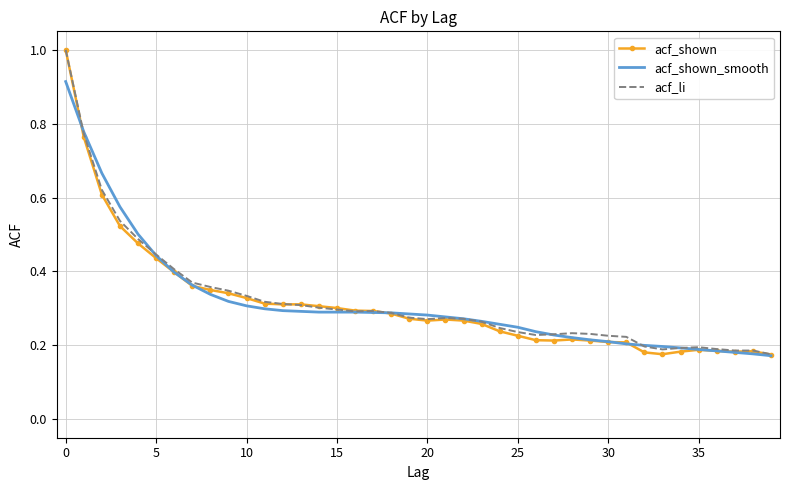

At how many categories does at least one series exceed 0?

40